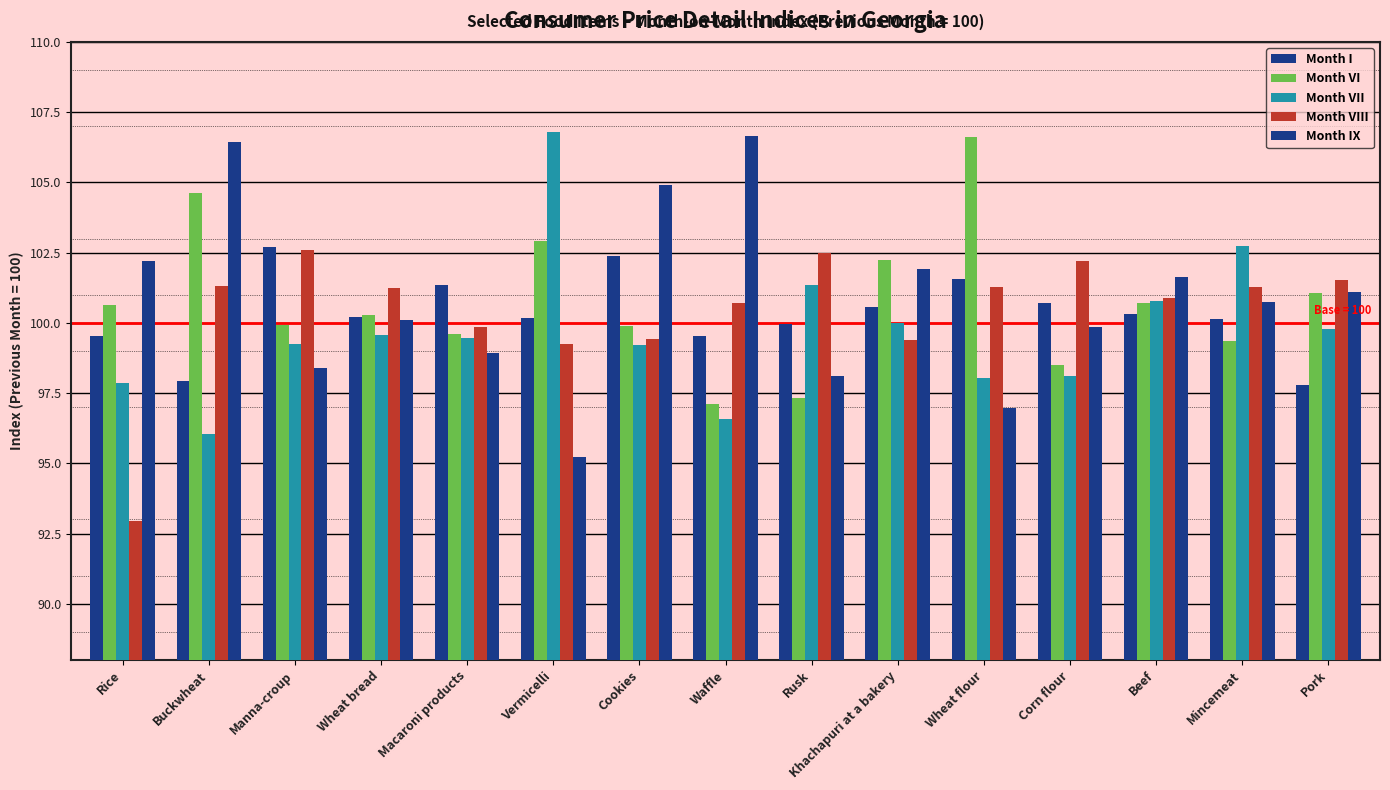

How many bars are there in each group?

5